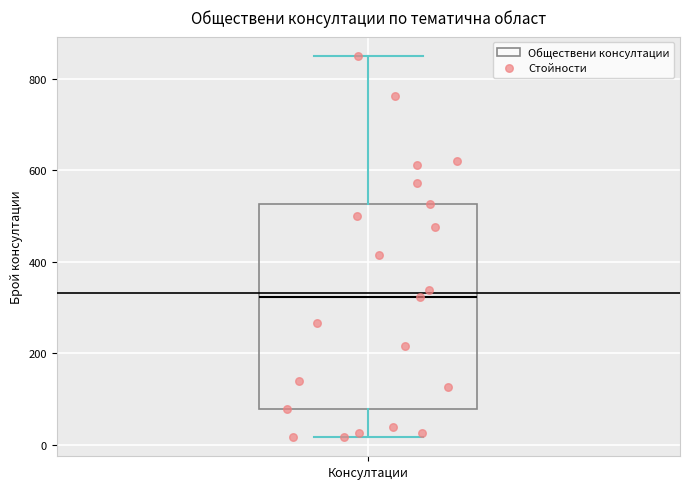

Transcribe this box plot: give where the median line is, the range the box spans, and where the two whiskers end, as read against the y-axis. The values are not printed on the chart, so give them approximately, as read against the axis.

median 320, box 80 to 520, whiskers 20 to 860